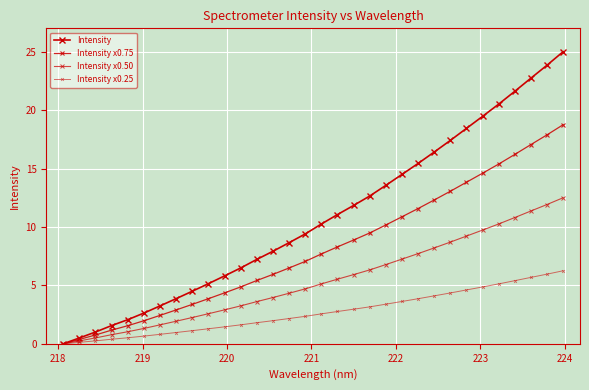

What is the difference between the second highest and minimum values in the Intensity x0.25 series?

6.0